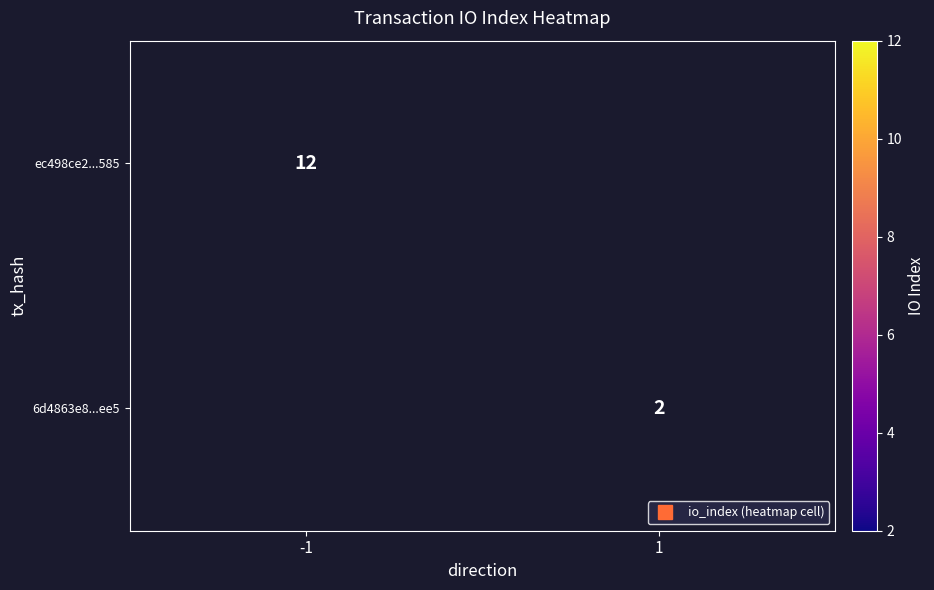

How many values in 6d4863e8...ee5 are above zero?

1